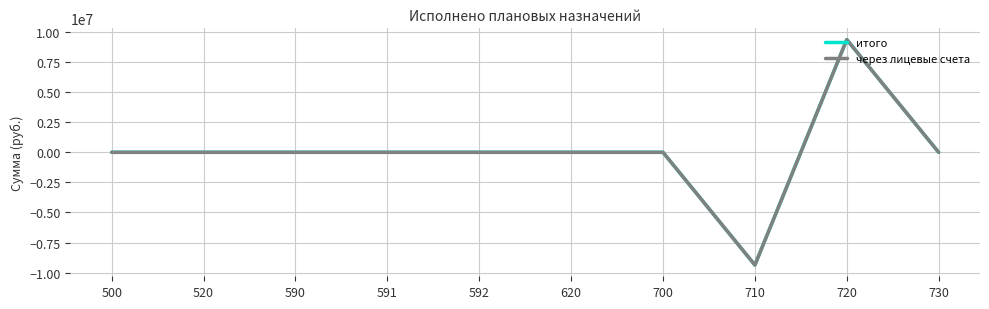

Is this an area chart (filled region under the line)?

No